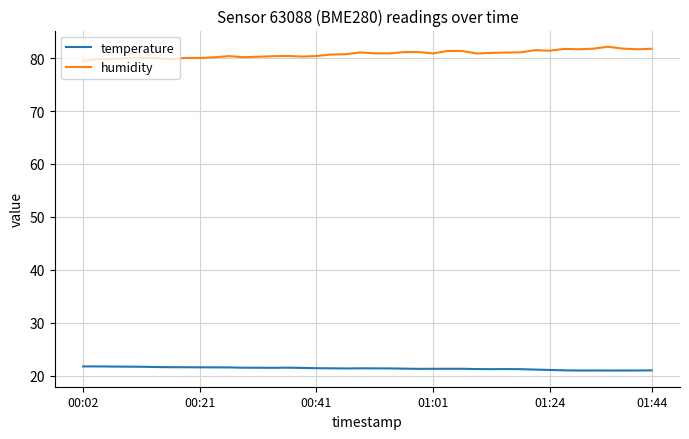

True or false: humidity and temperature cross at least once.

False